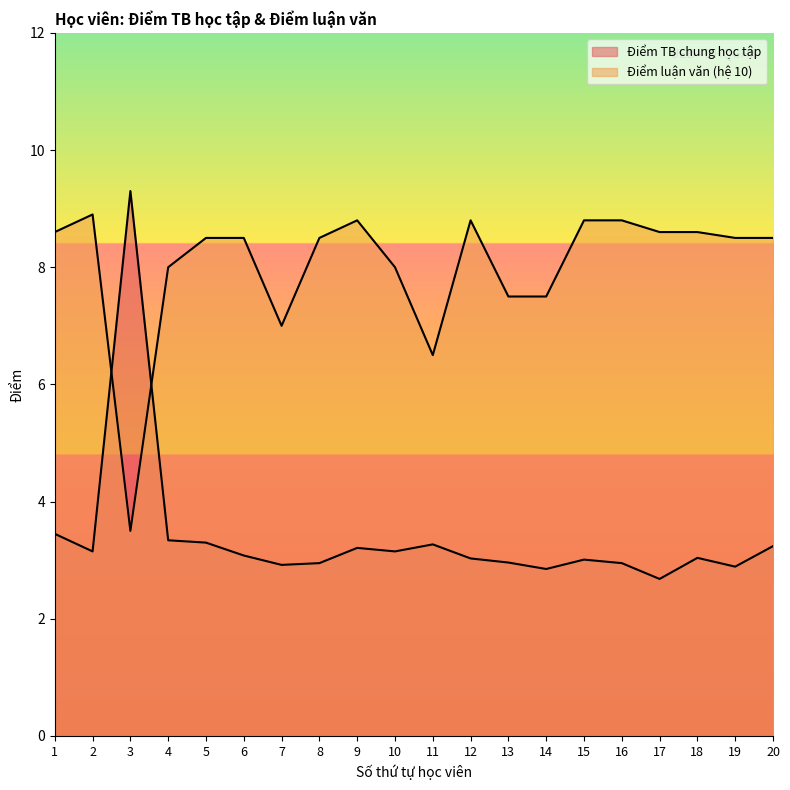

What are all the series names shown in the legend?

Điểm TB chung học tập, Điểm luận văn (hệ 10)